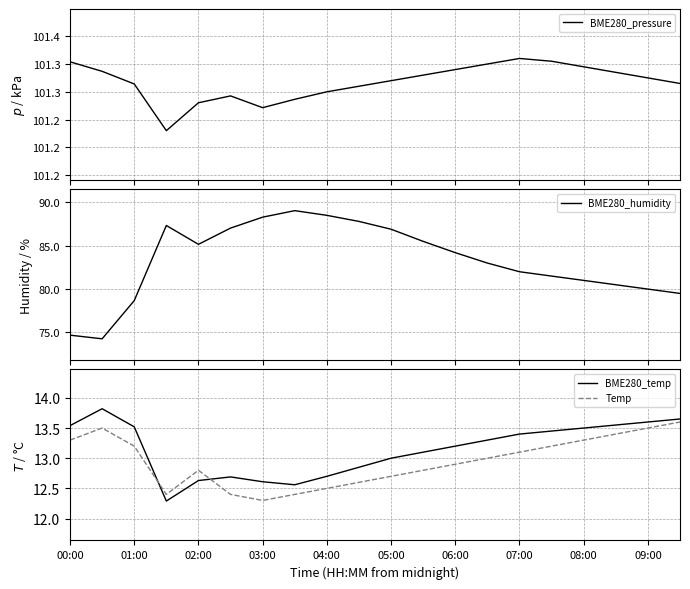

What is the difference between the maximum and minimum values in the BME280_humidity series?

14.8